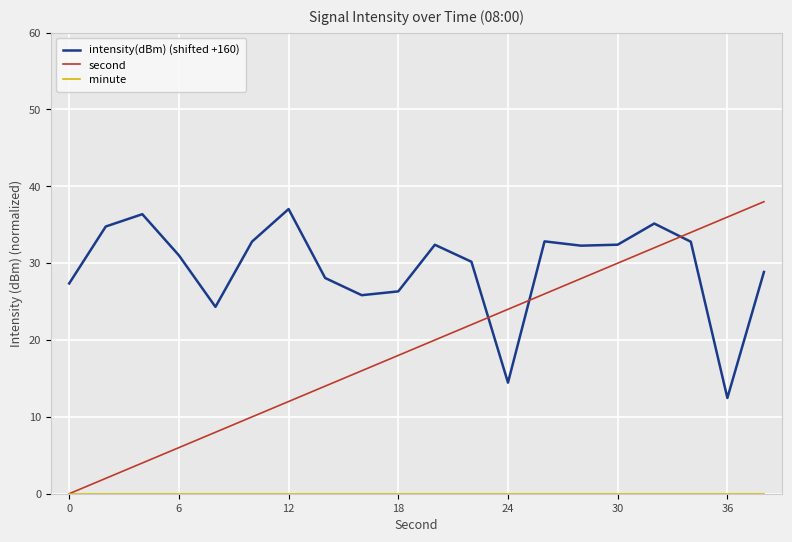

Which series has the largest total across all categories?

intensity(dBm) (shifted +160)